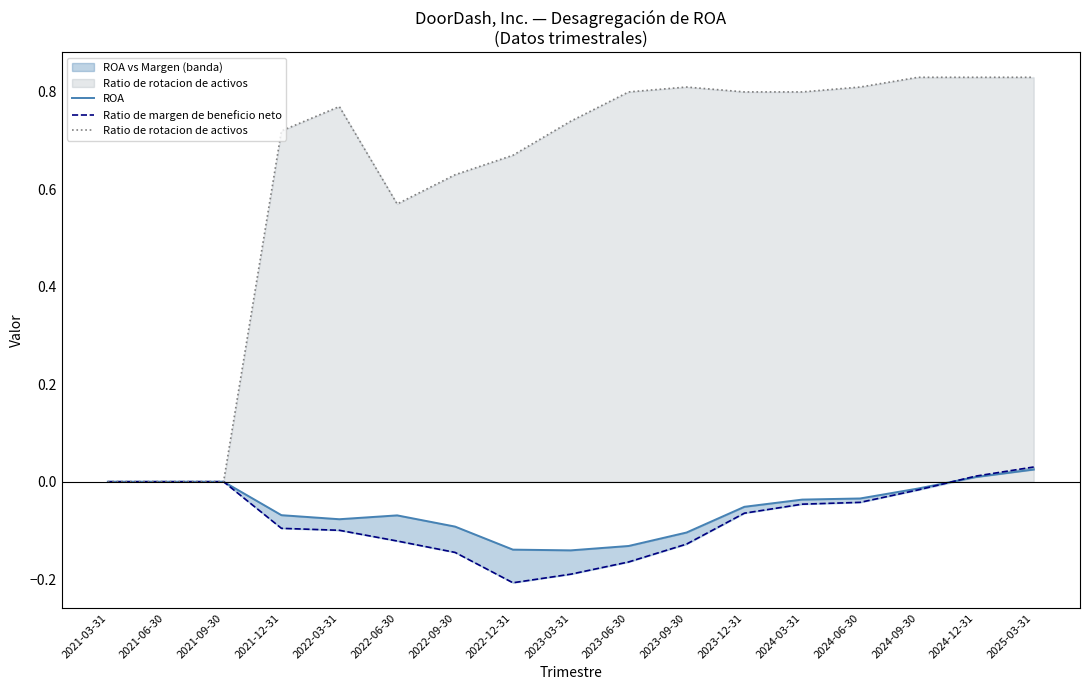

The value of ROA at 2024-12-31 is 0.0. True or false?

False